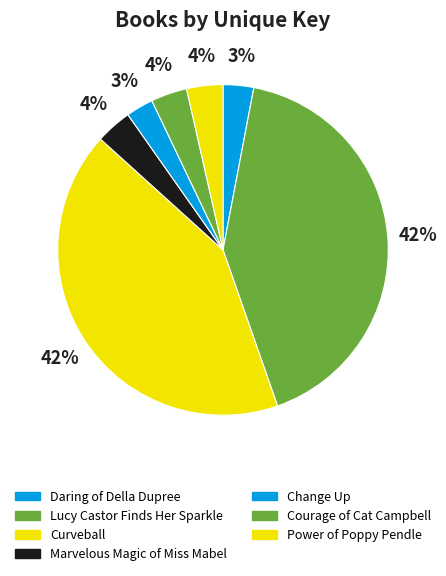

To the nearest percent, what percentage of the pie is Daring of Della Dupree?

3%